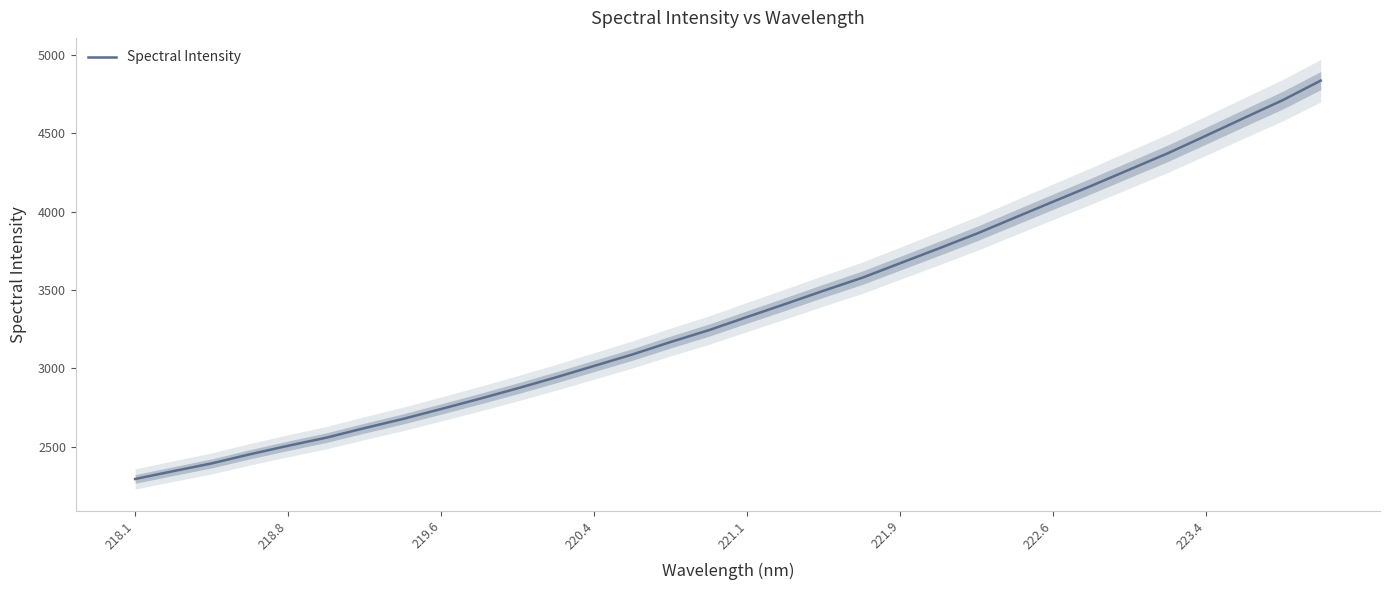

Is this an area chart (filled region under the line)?

No